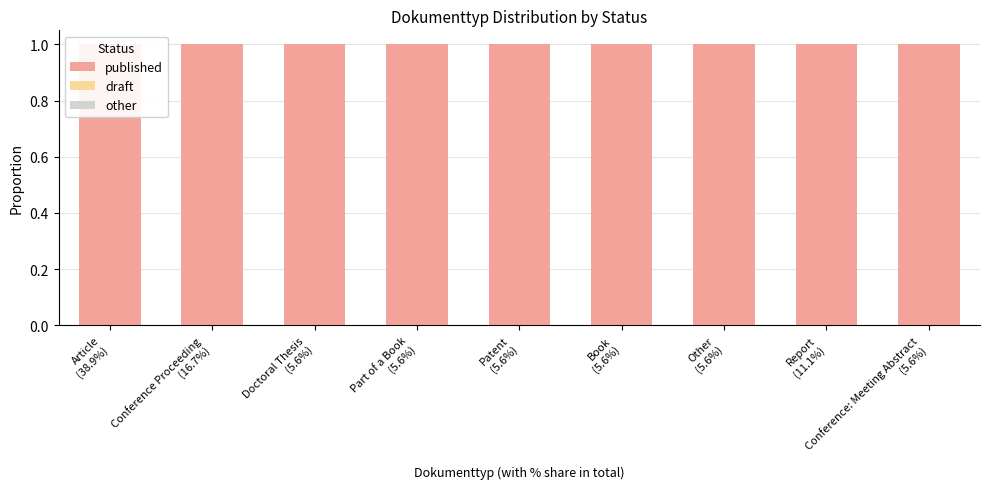

True or false: other has a value of 0 at Conference: Meeting Abstract
(5.6%).

True